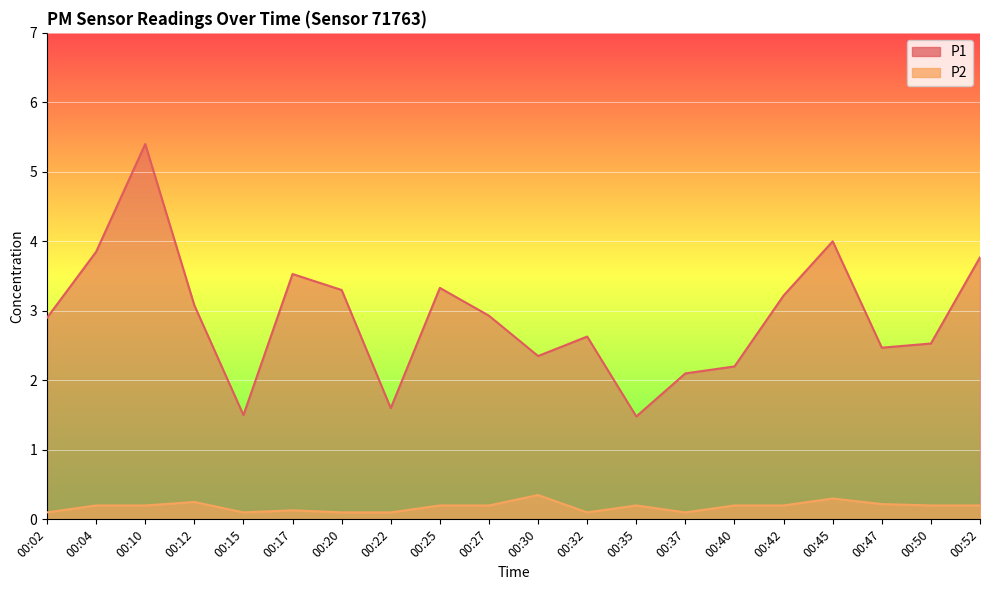

What are all the series names shown in the legend?

P1, P2